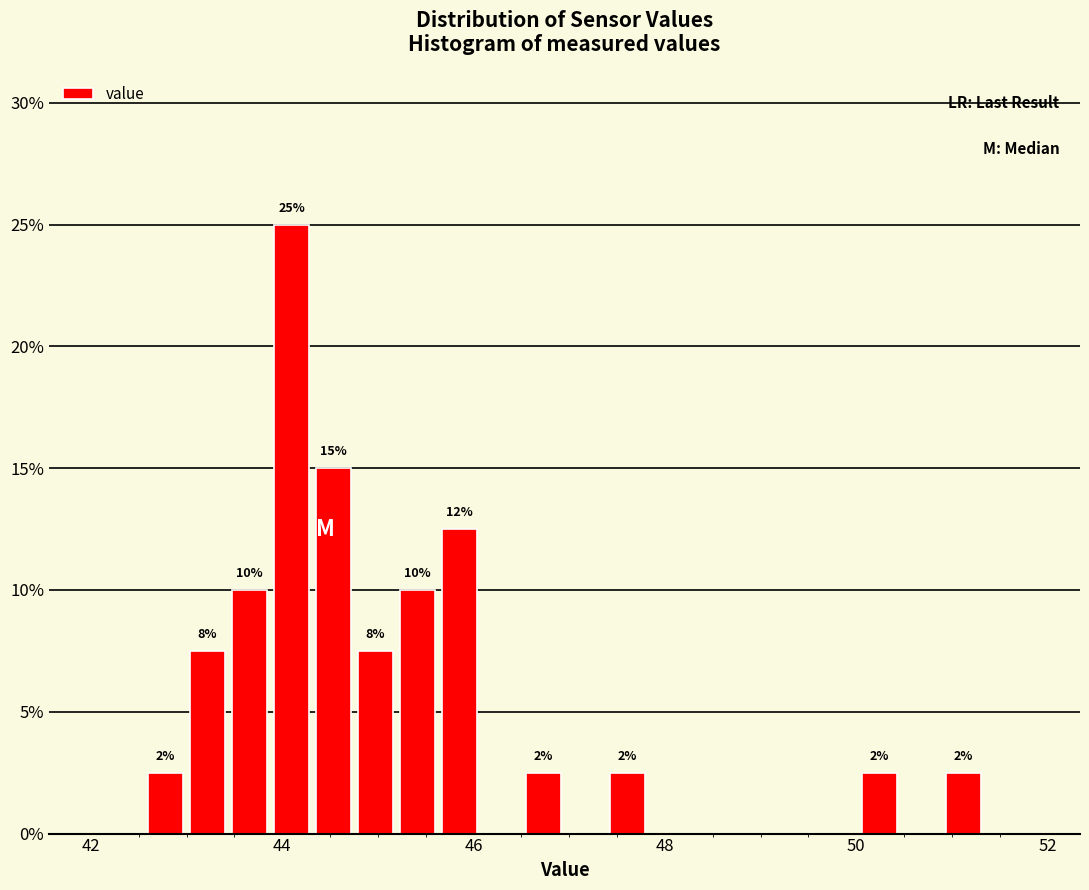

Read against the x-axis, roughly where is the centre of the tallest bar?

44.0